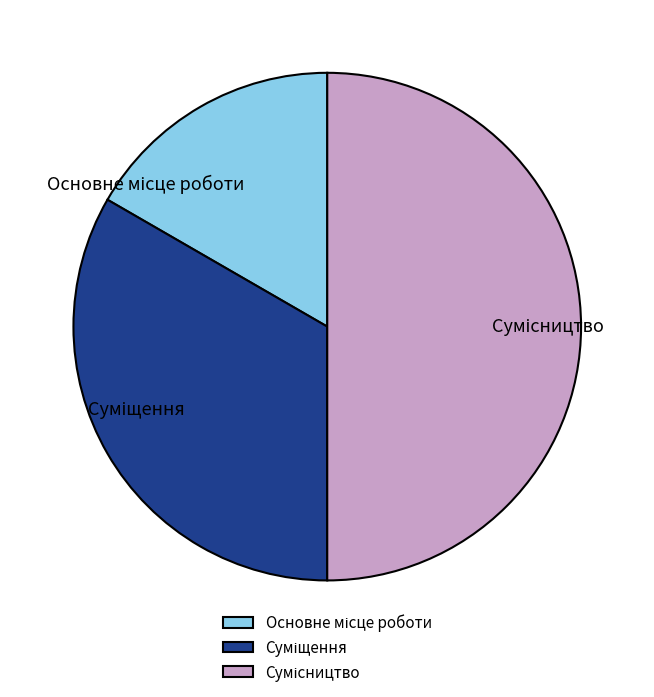

To the nearest percent, what portion does Суміщення represent?

33%